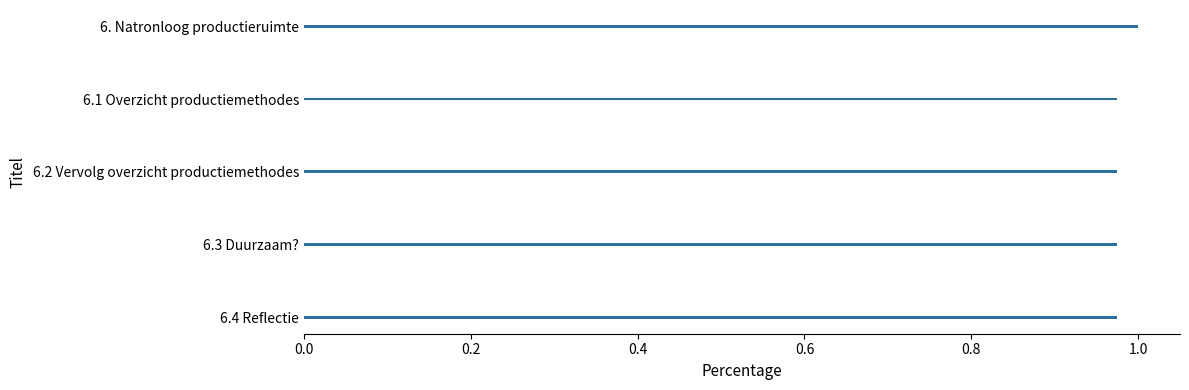

What is the label of the 5th bar from the top?

6.4 Reflectie